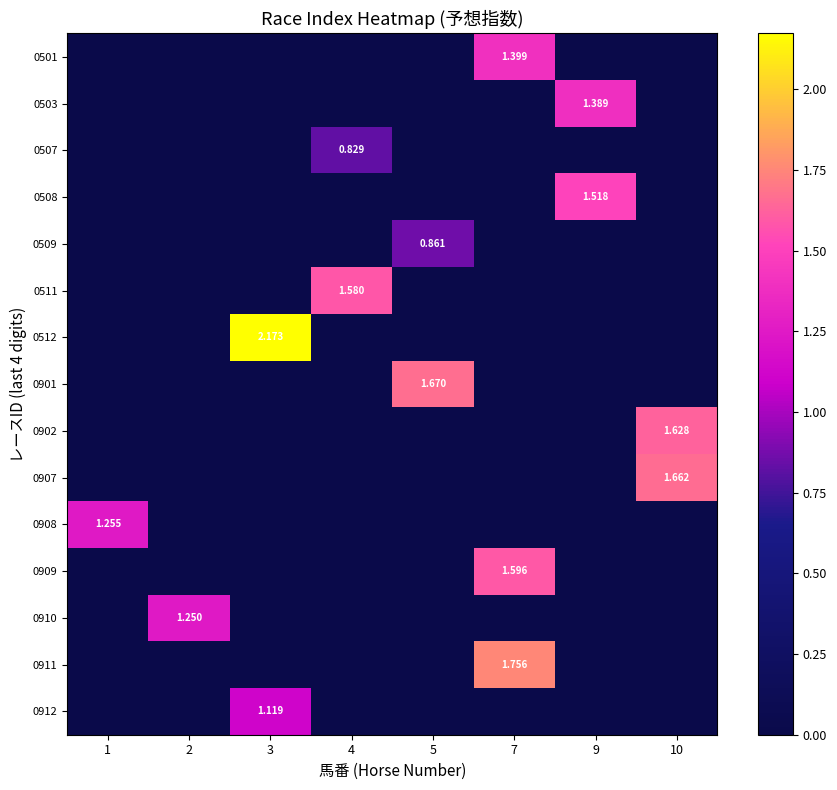

Is the value of 0511 at 4 greater than the value of 0509 at 5?

Yes